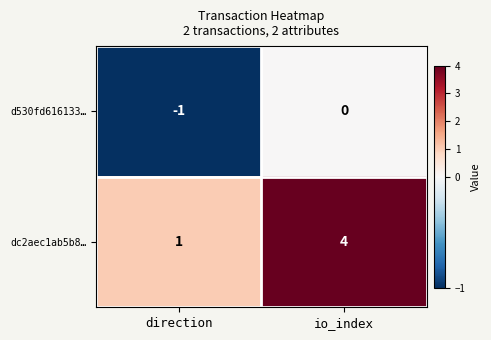

At which label is dc2aec1ab5b8… closest to 2?

direction